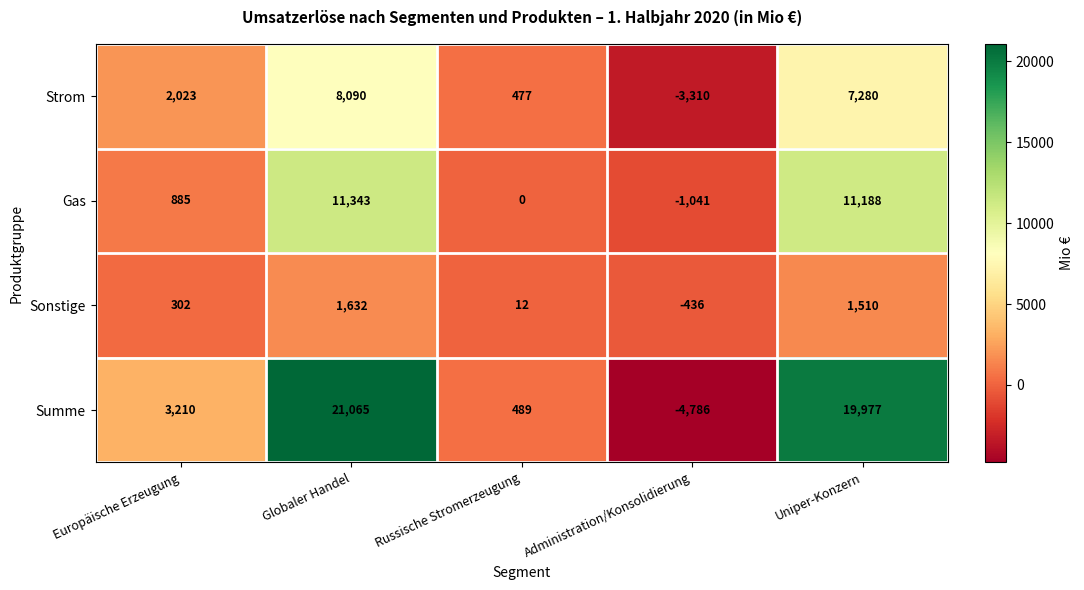

What is the greatest value displayed?

21065